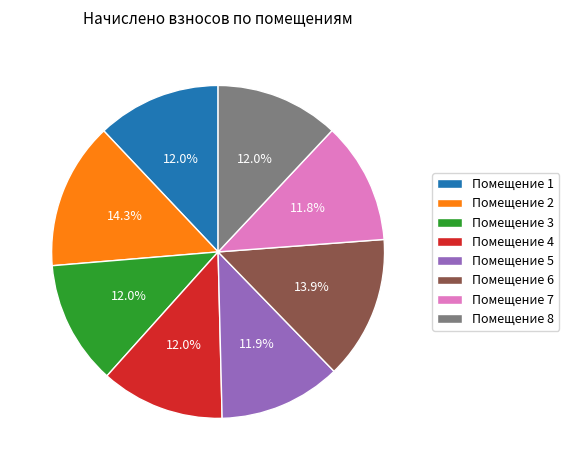

Is there any slice that represents more than half of the pie?

No